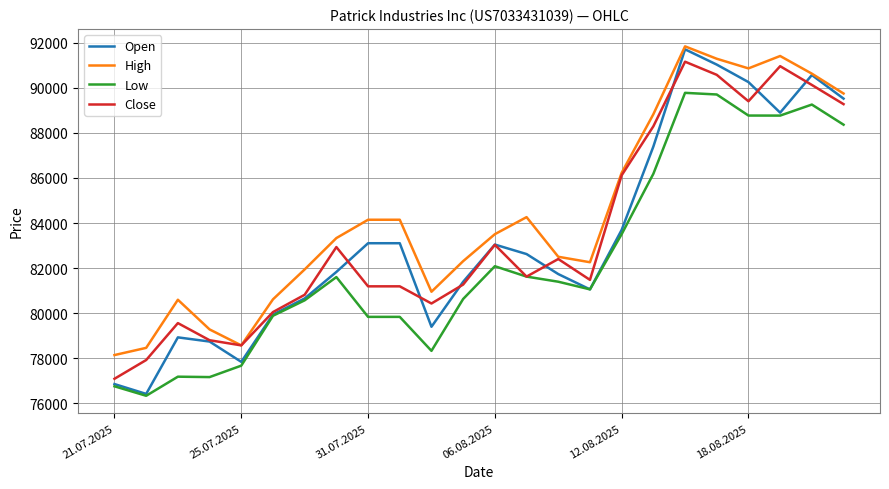

What is the greatest value displayed?

91845